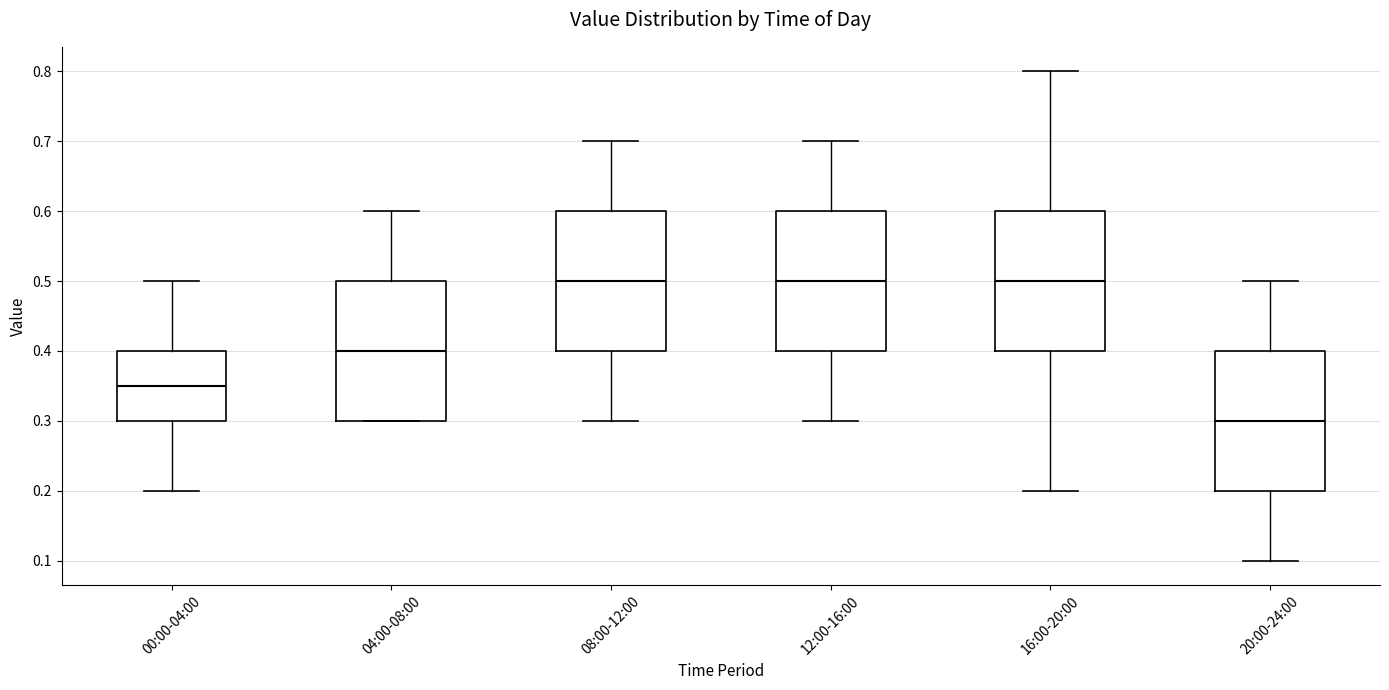

Which box has the lowest median line?

20:00-24:00